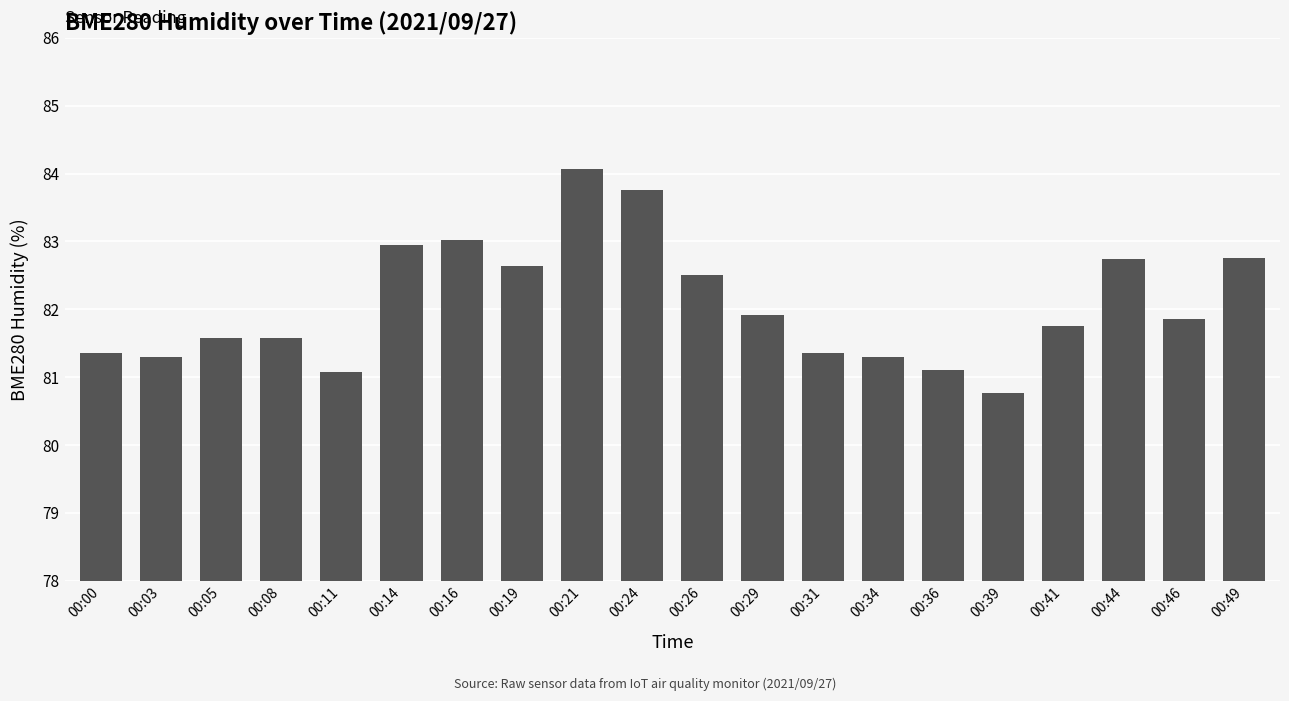

What is the difference between the second highest and minimum values?

3.0